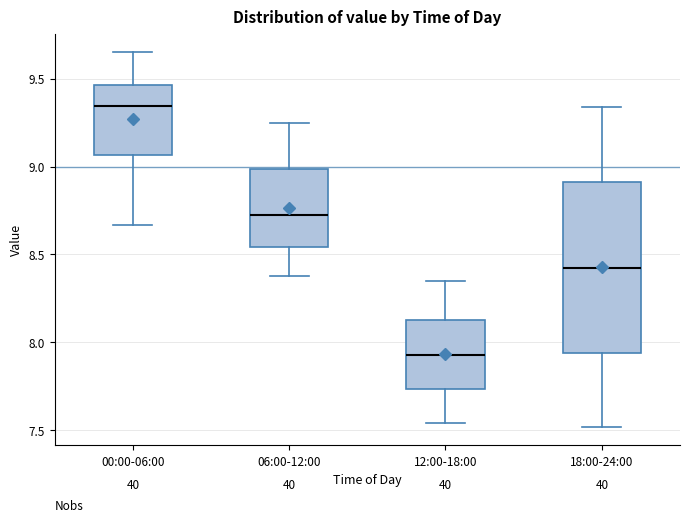

Which box has the highest median line?

00:00-06:00